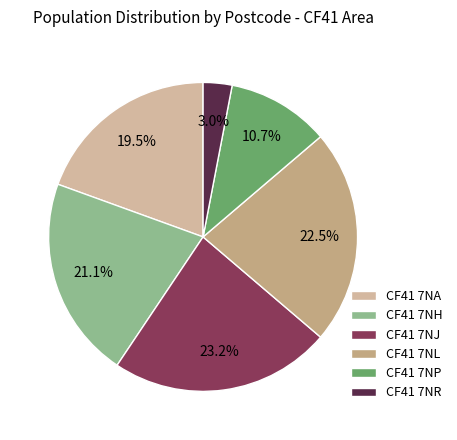

Is CF41 7NP the majority of the pie?

No